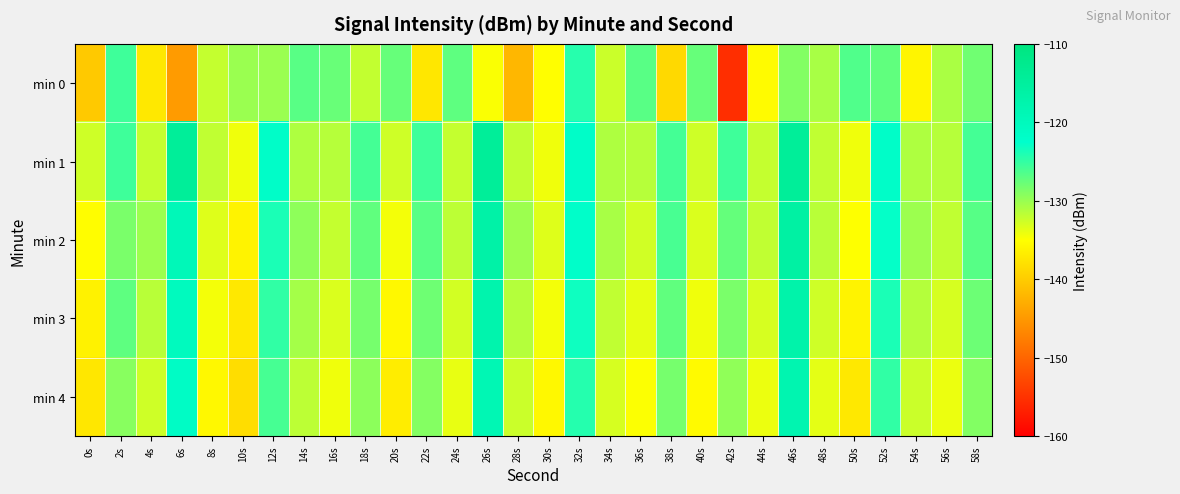

How many data points does each series have?

30